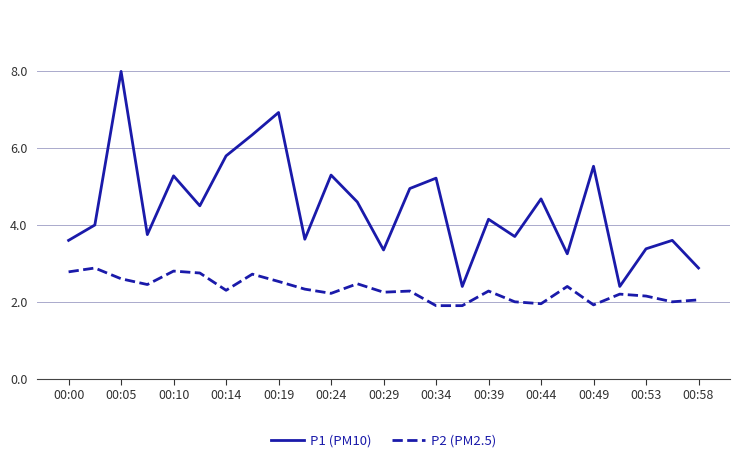

What is the average value of the P2 (PM2.5) series?

2.3